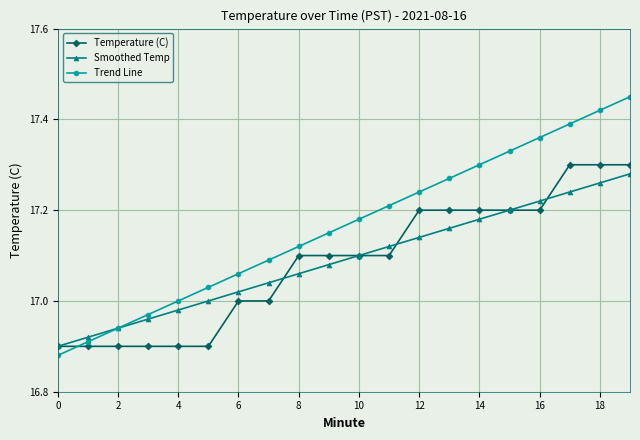

What is the difference between the maximum and minimum values in the Trend Line series?

0.6